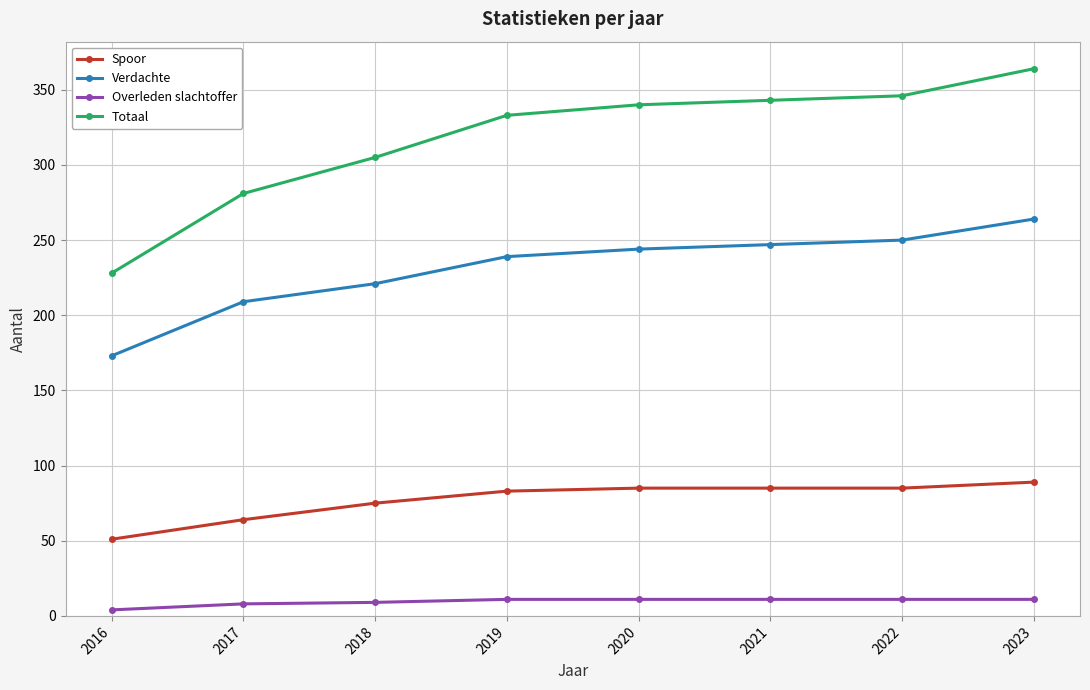

The value of Overleden slachtoffer at 2017 is 8. True or false?

True